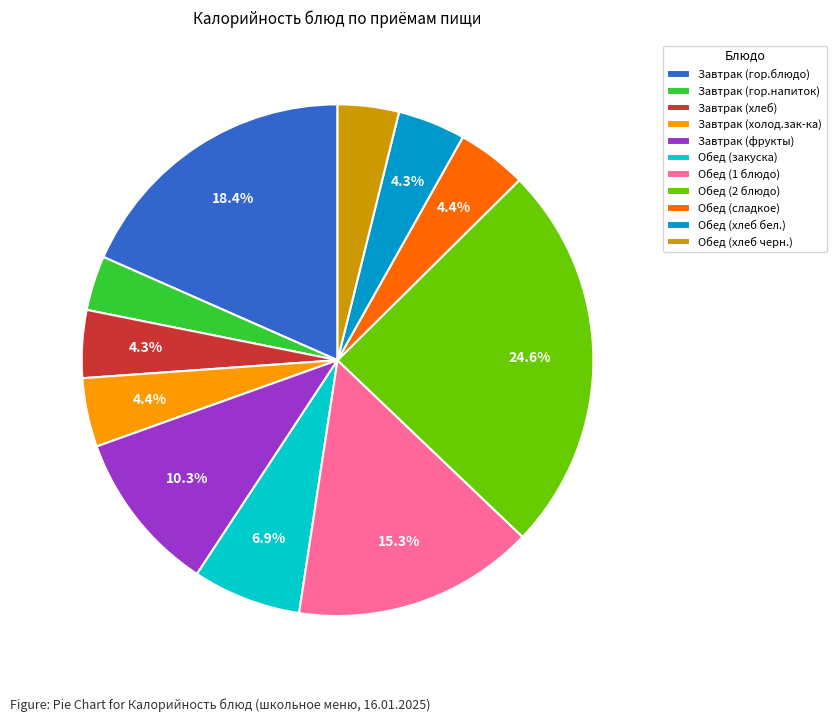

What percentage is NOT represented by Завтрак (фрукты)?

89.7%